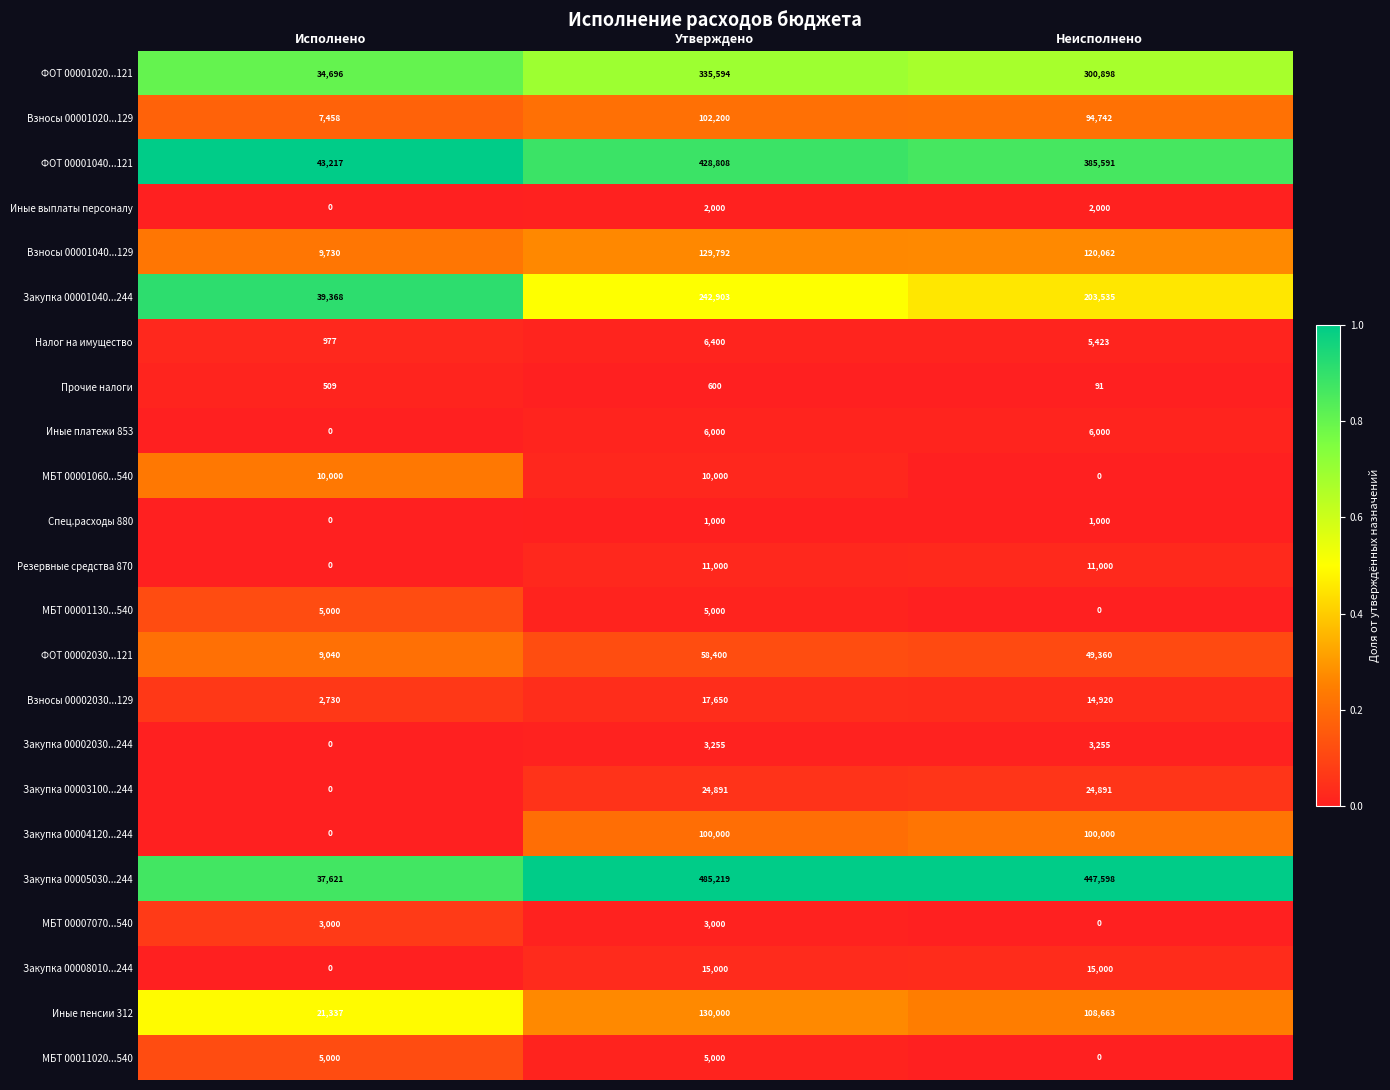

How many categories are shown in the chart?

3